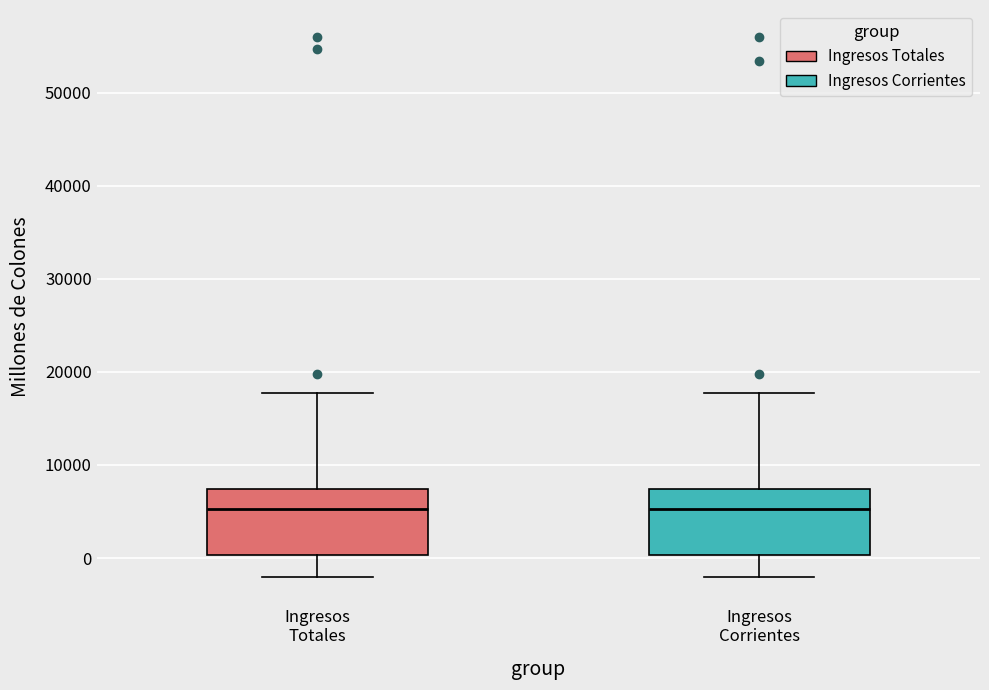

Where is the lower edge of the box for Ingresos Totales on the y-axis? The values are not printed on the chart, so give them approximately, as read against the axis.

0